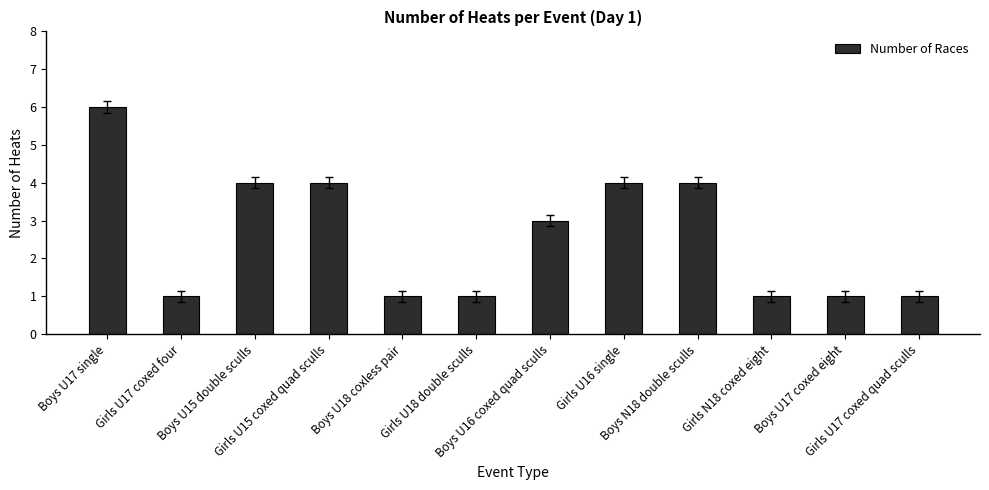

What is the approximate value at Girls N18 coxed eight?

1